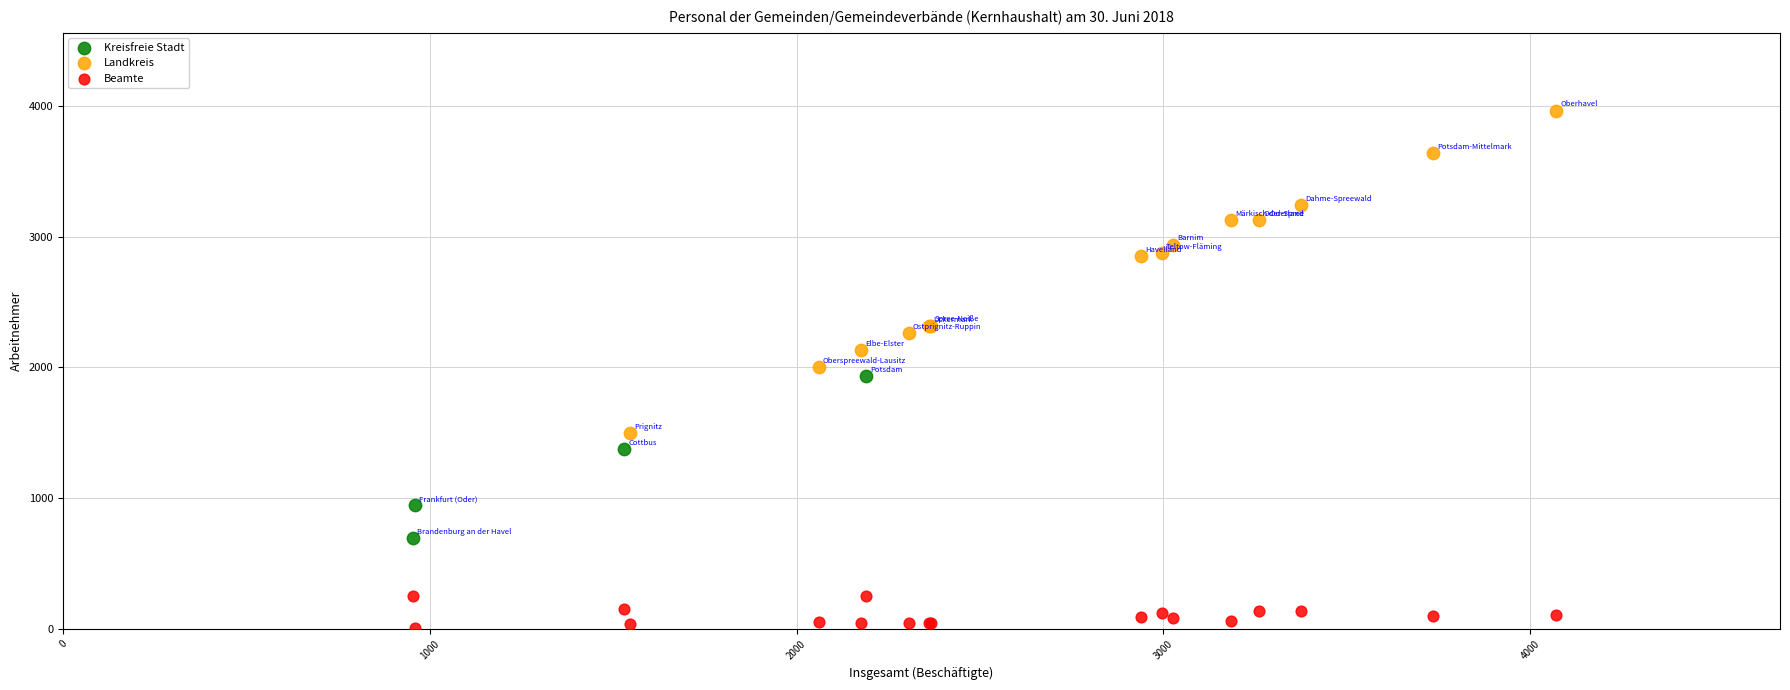

What are all the series names shown in the legend?

Kreisfreie Stadt, Landkreis, Beamte